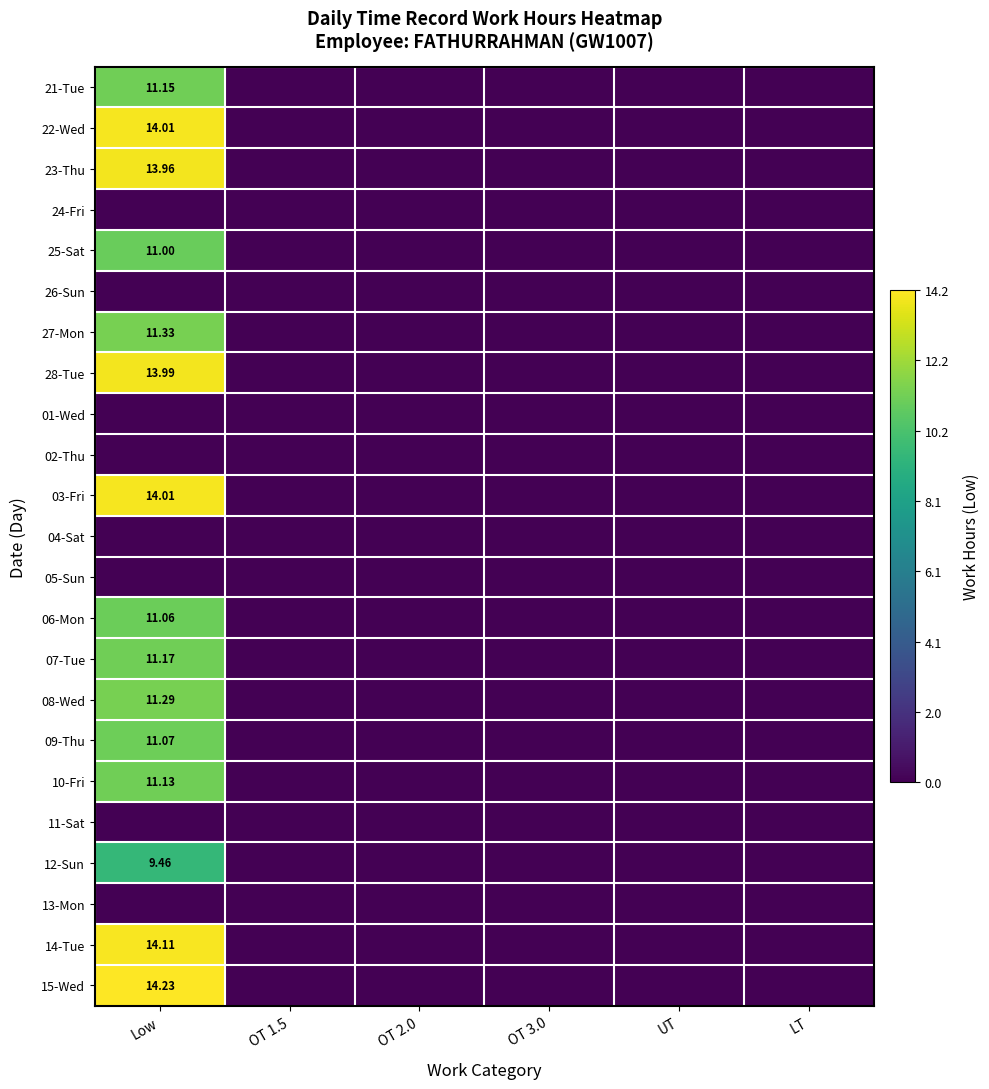

Which series has the widest spread of values?

15-Wed